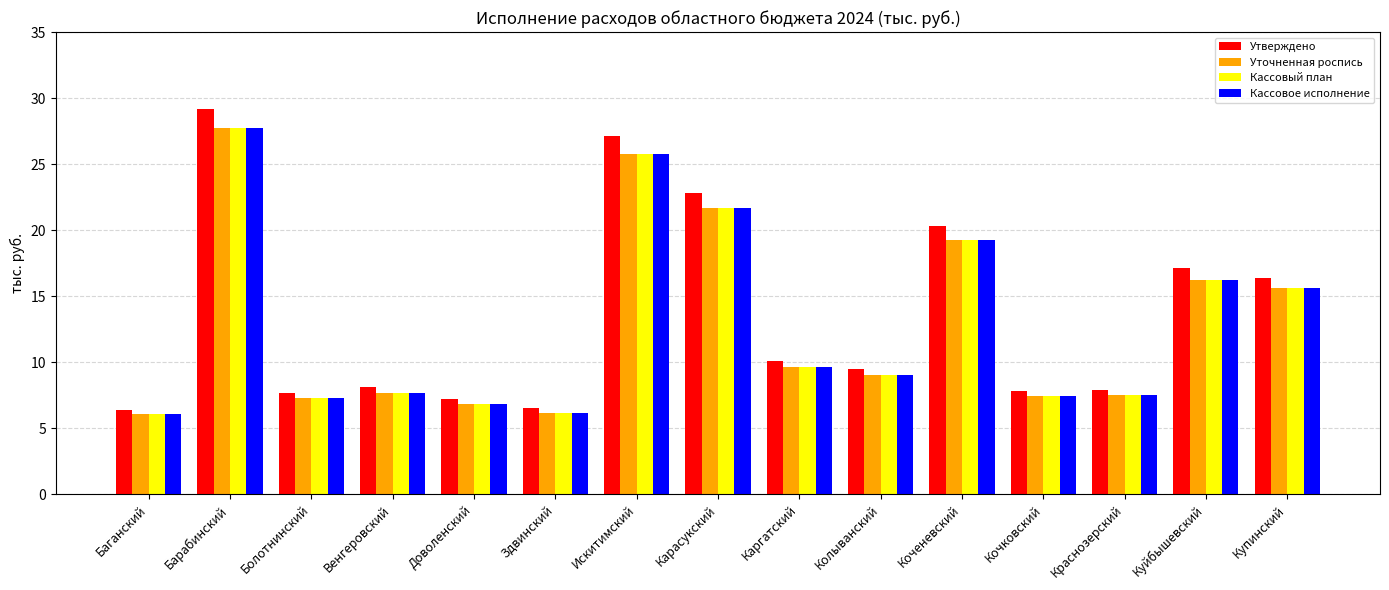

How many series are shown in this chart?

4